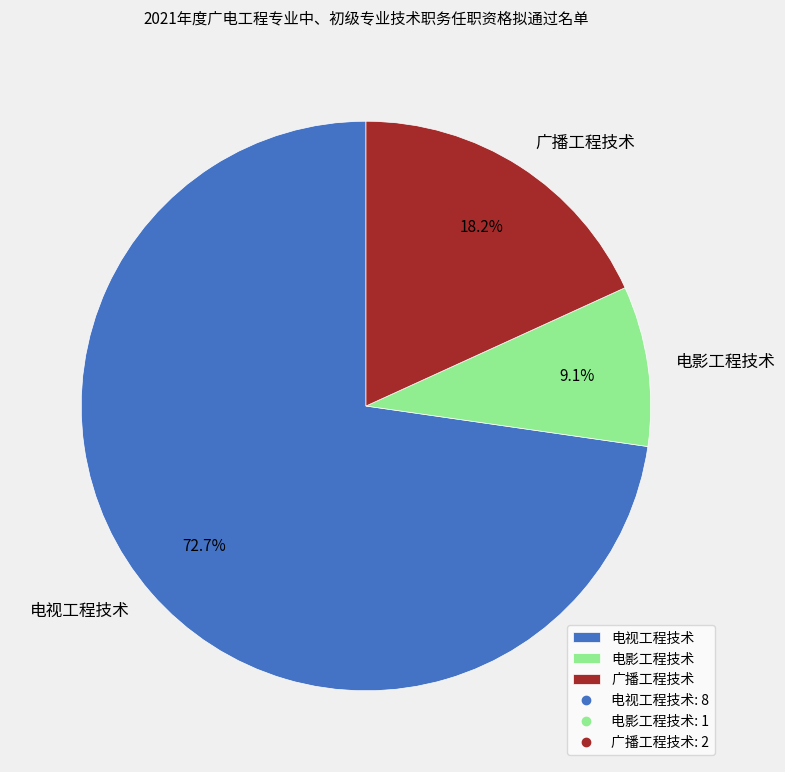

What is the majority slice?

电视工程技术